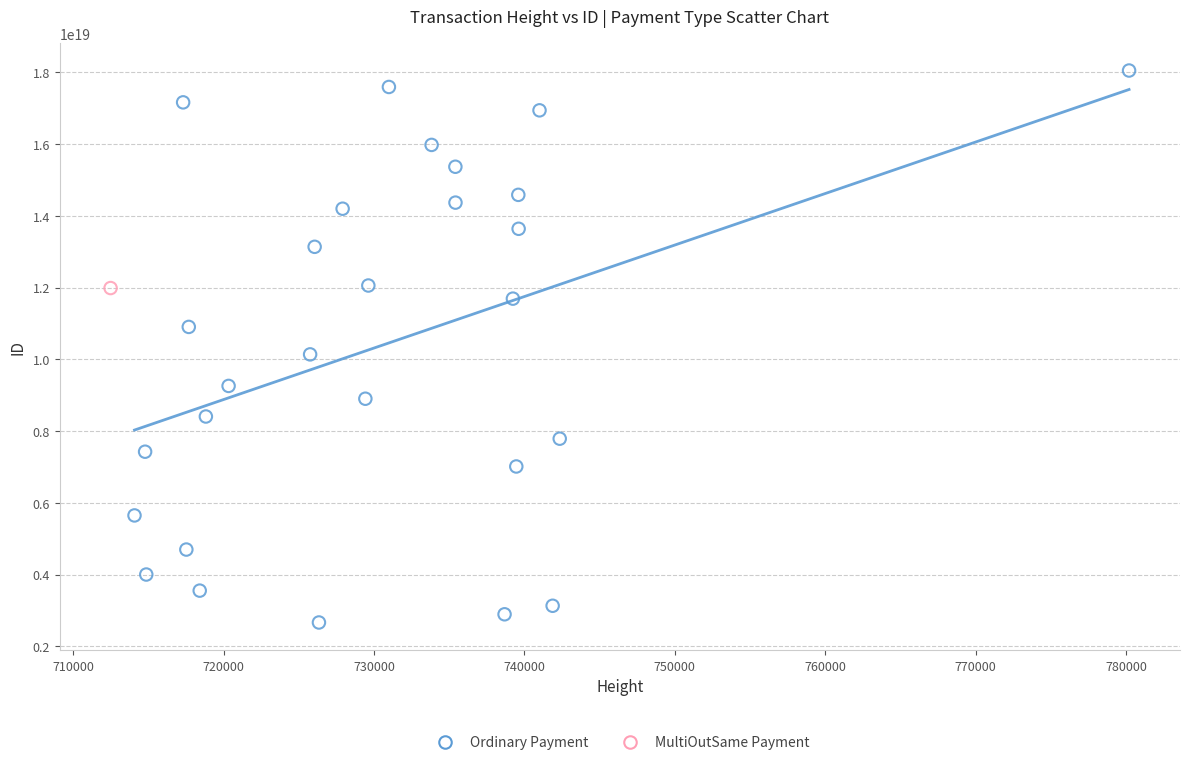

What are all the series names shown in the legend?

Ordinary Payment, MultiOutSame Payment